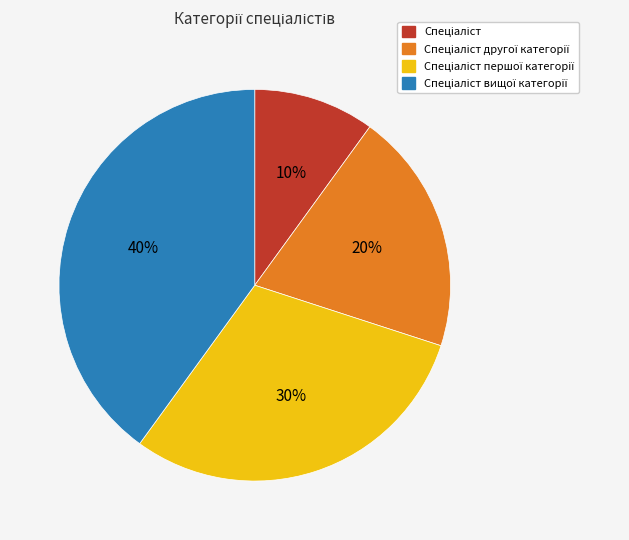

To the nearest percent, what is the difference between the largest and smallest slice percentages?

30%